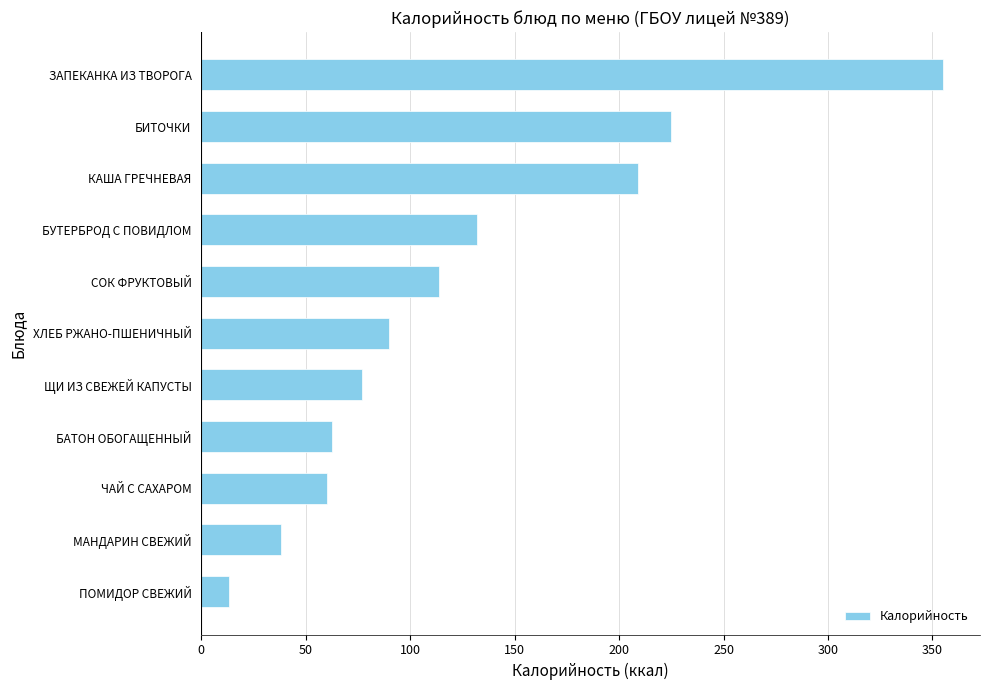

The chart shows a value of 10.0 at МАНДАРИН СВЕЖИЙ. True or false?

False